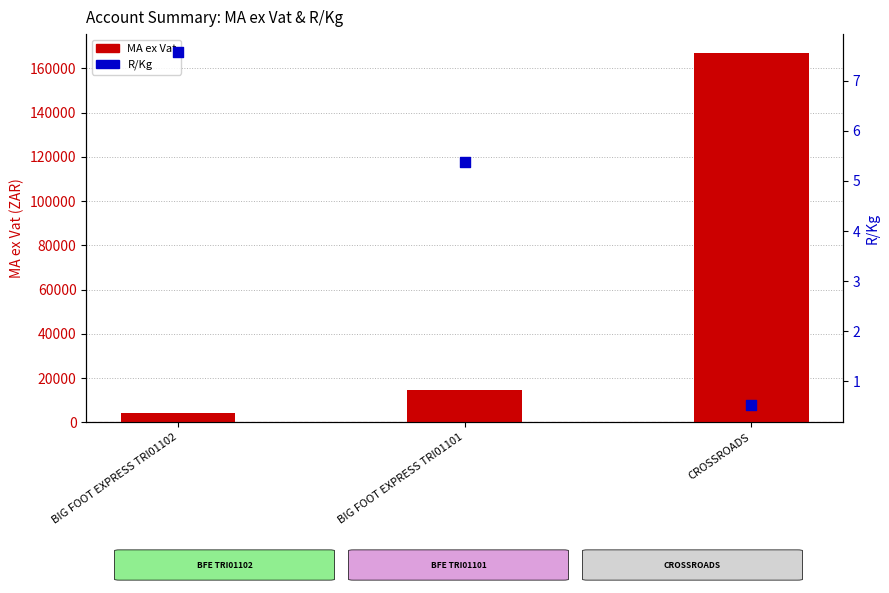

Is the value of R/Kg at BIG FOOT EXPRESS TRI01102 greater than the value of MA ex Vat at BIG FOOT EXPRESS TRI01101?

No